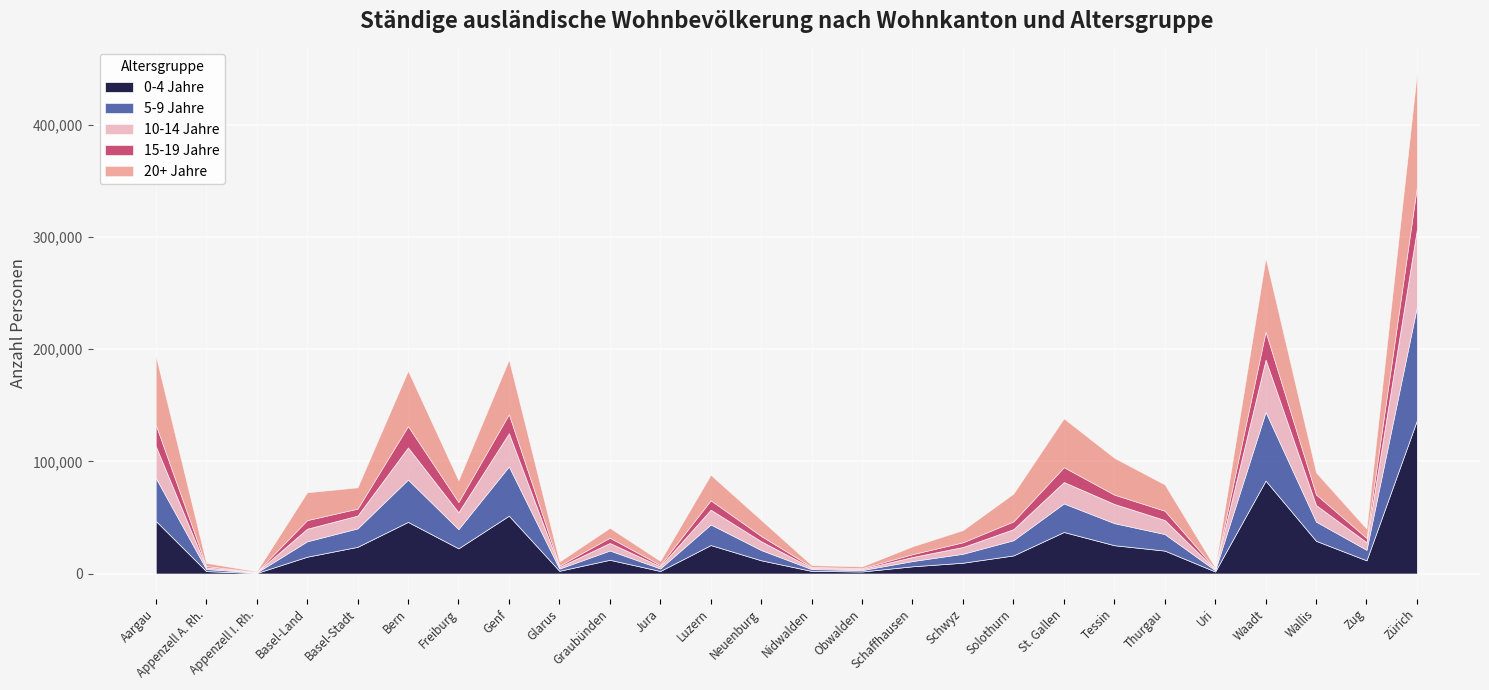

What is the value of the 20+ Jahre point at the 14th from the left?

1550